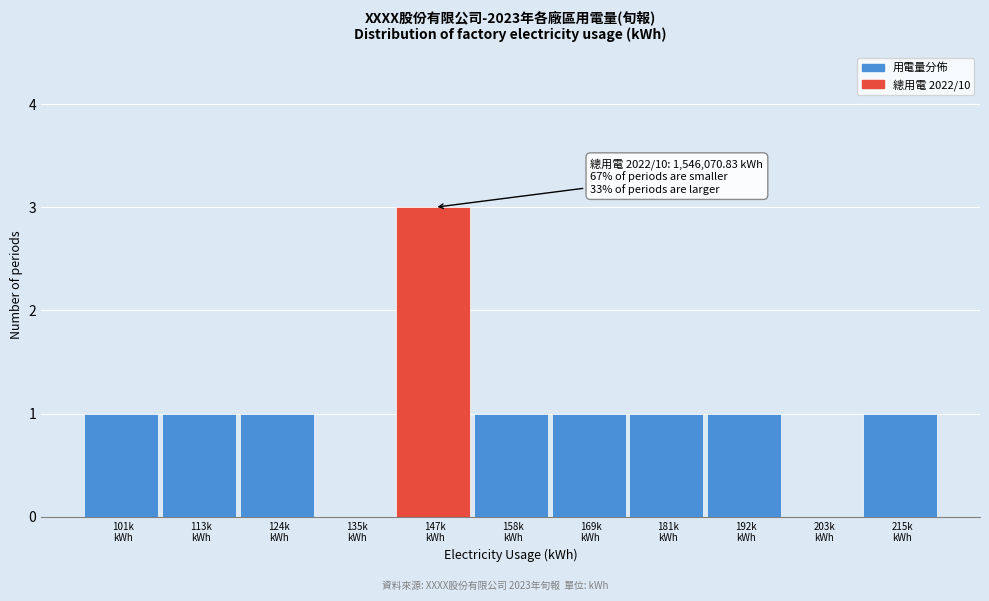

What is the sum of all values?

11